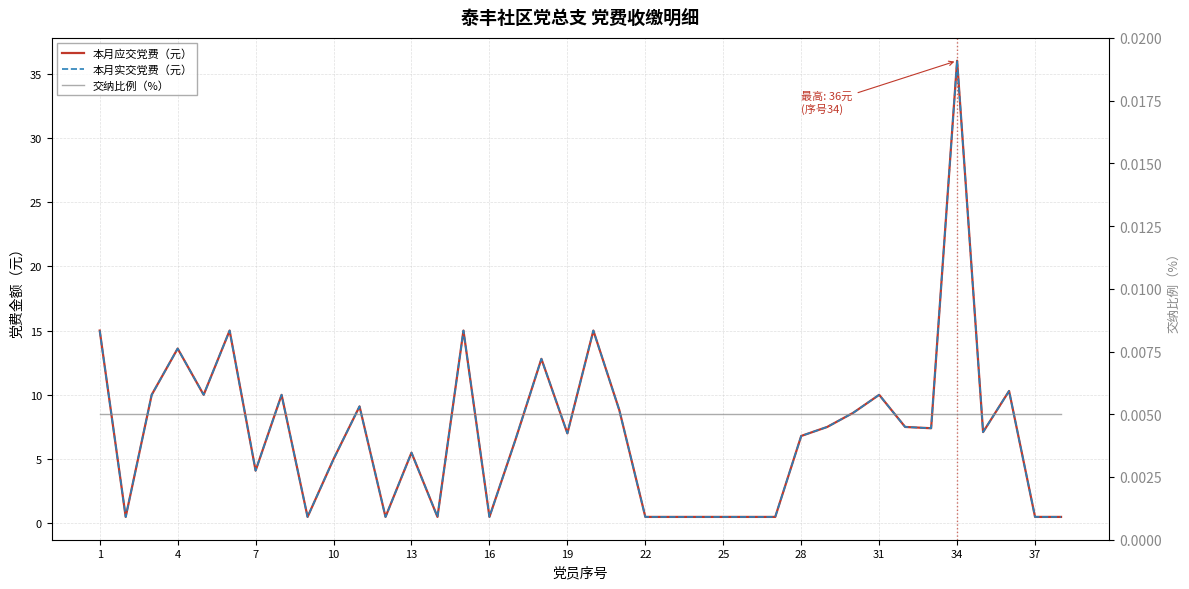

What value does the 本月实交党费（元） series have at 25?

0.5